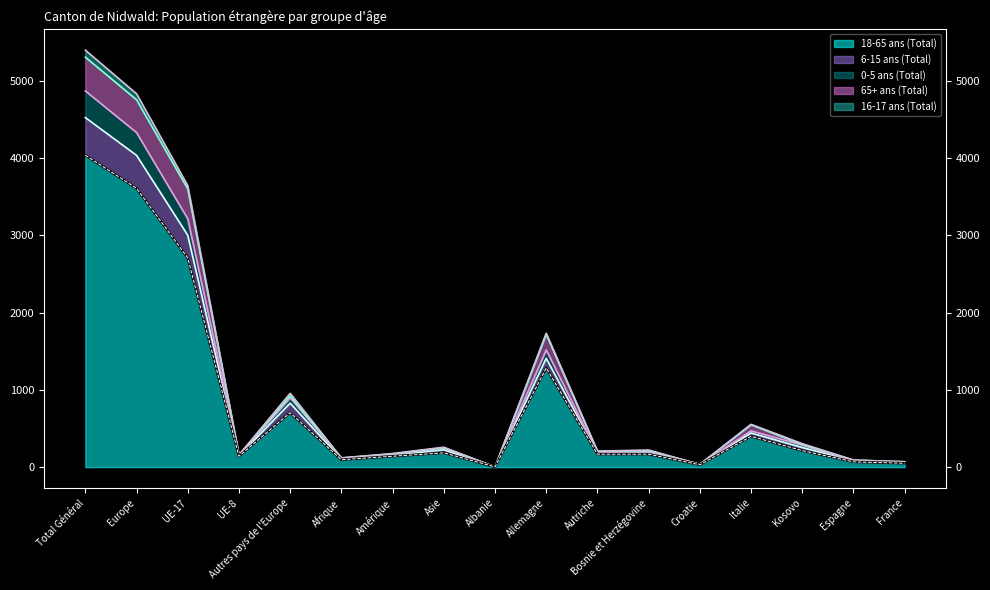

At which label does 18-65 ans (Total) reach its peak?

Total Général